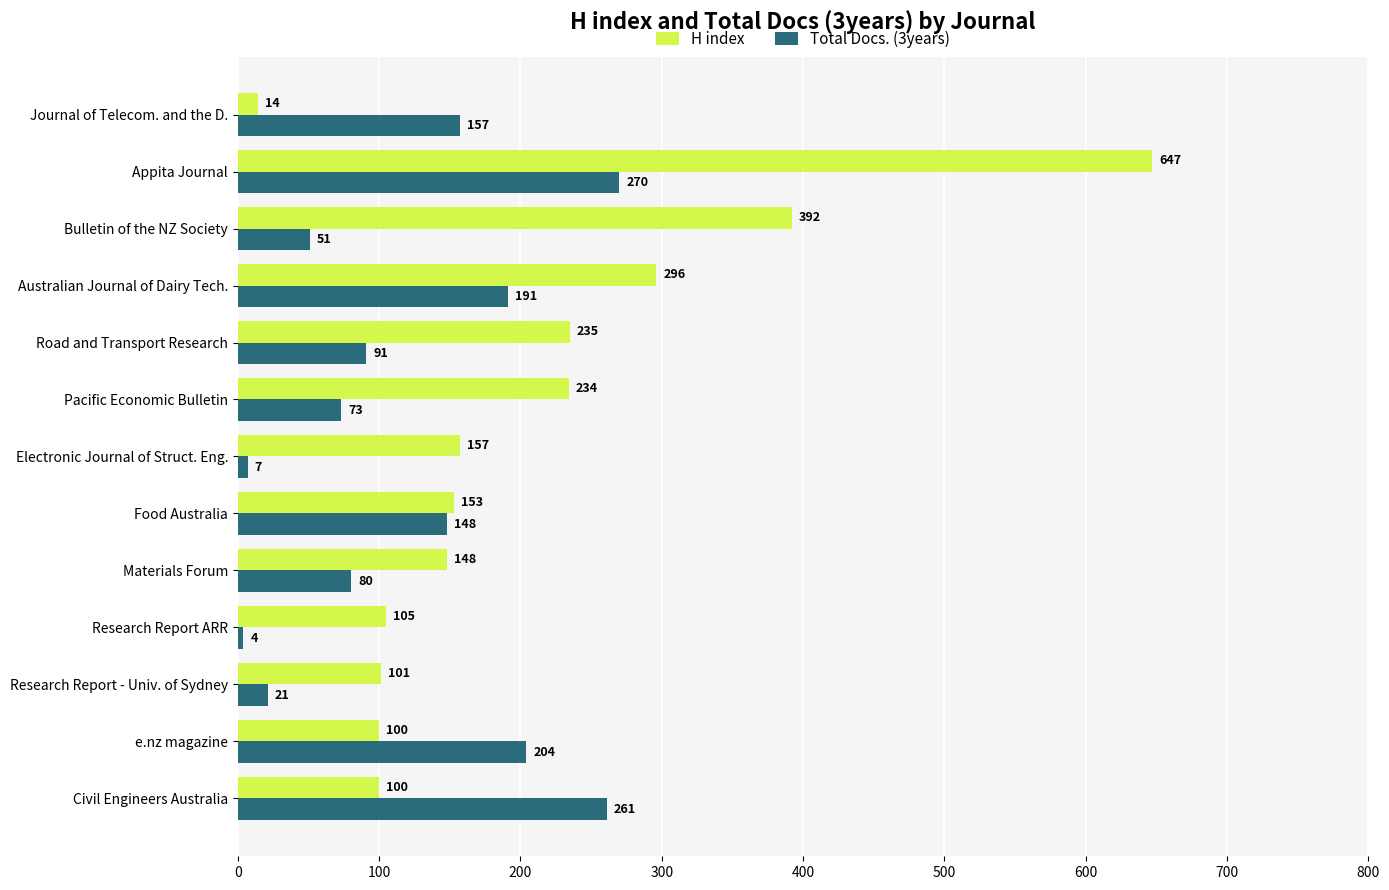

Which category has the highest value in the H index series?

Appita Journal